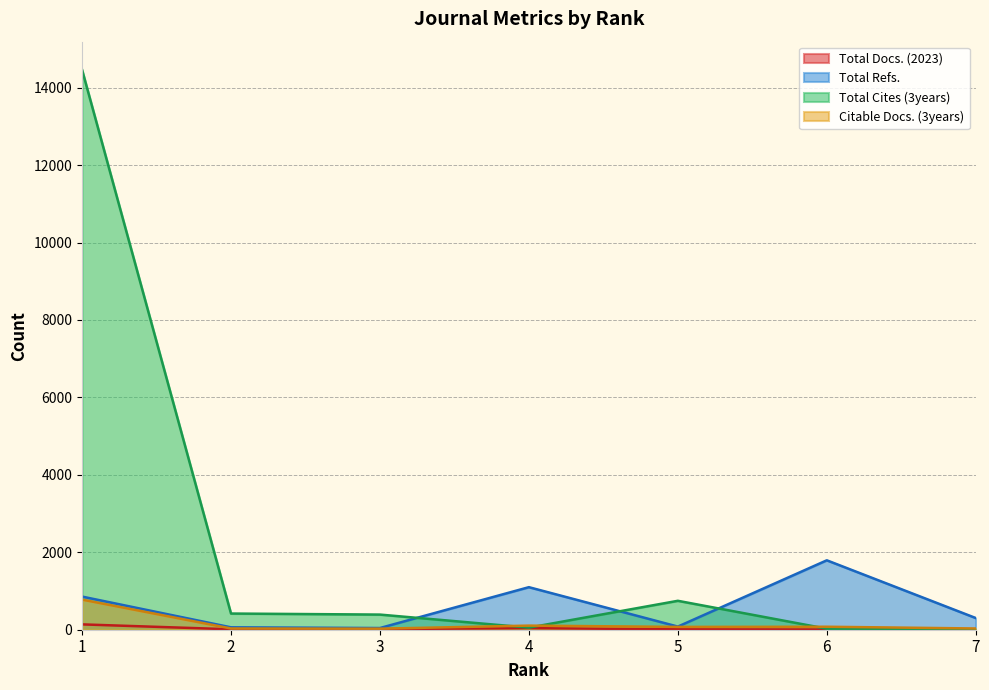

At how many categories does at least one series exceed 6816?

1